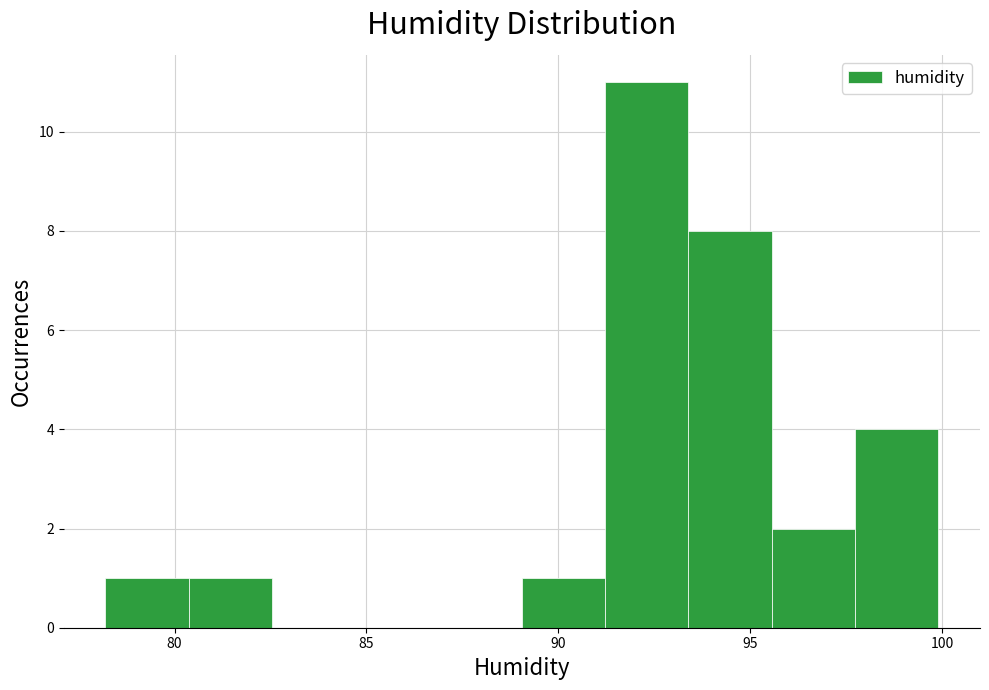

Reading left to right, transcribe this chart: for each bar, give the range it covers on the x-axis and its height. Neither the bar edges nor the heights are printed on the chart, so give them approximately, as read against the axes.

78.0 to 80.5: 1
80.5 to 82.5: 1
82.5 to 84.5: 0
84.5 to 87.0: 0
87.0 to 89.0: 0
89.0 to 91.0: 1
91.0 to 93.5: 11
93.5 to 95.5: 8
95.5 to 97.5: 2
97.5 to 100.0: 4